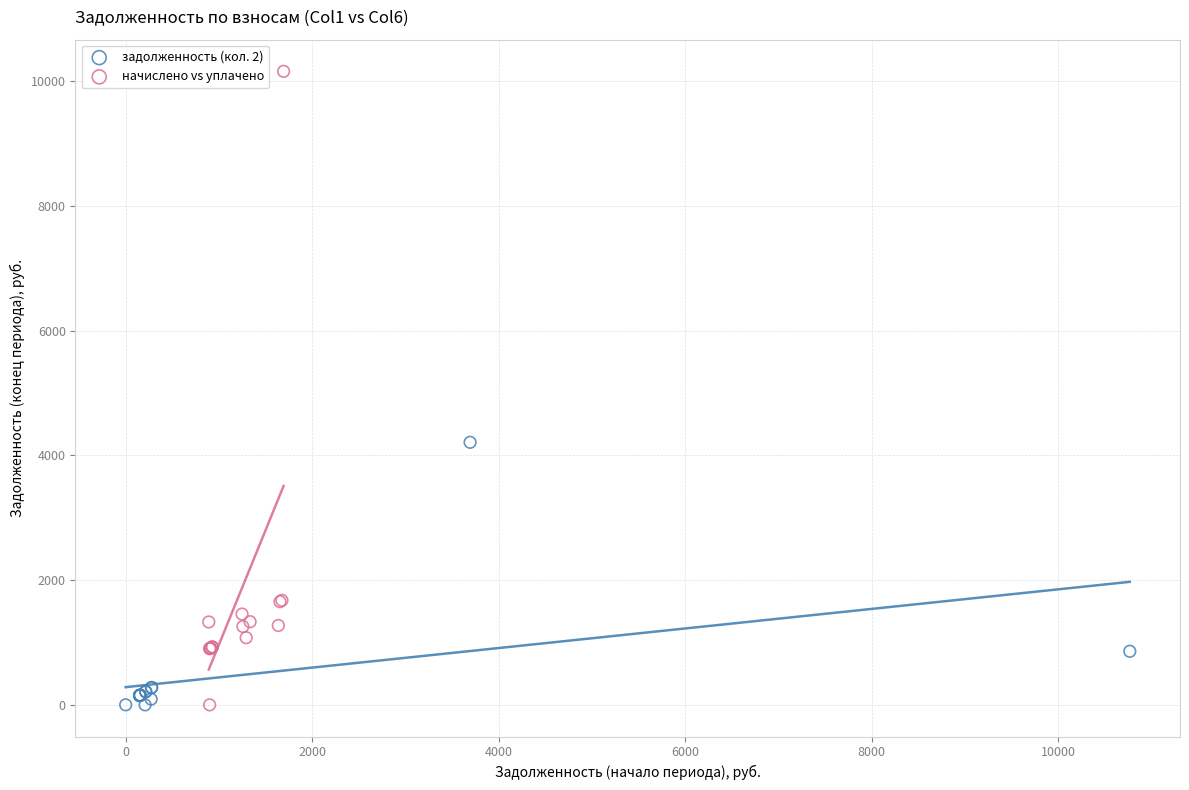

Which series has the largest Y range (max minus min)?

начислено vs уплачено